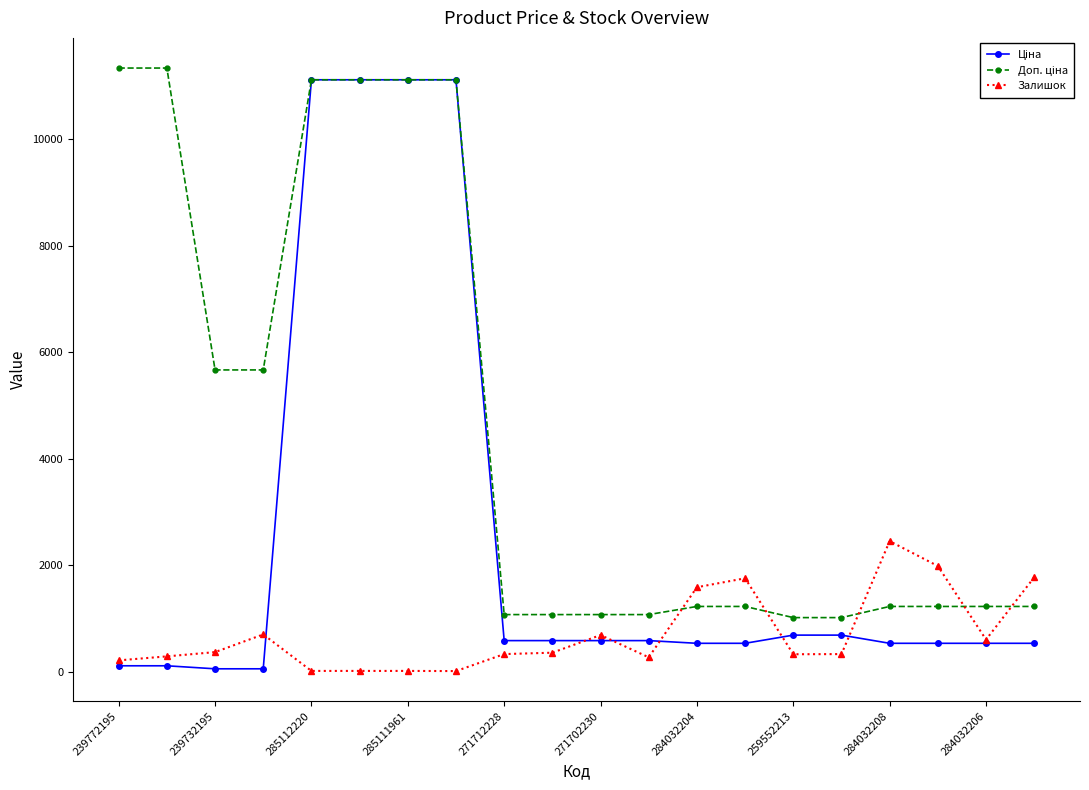

What is the maximum value shown in the chart?

11334.0